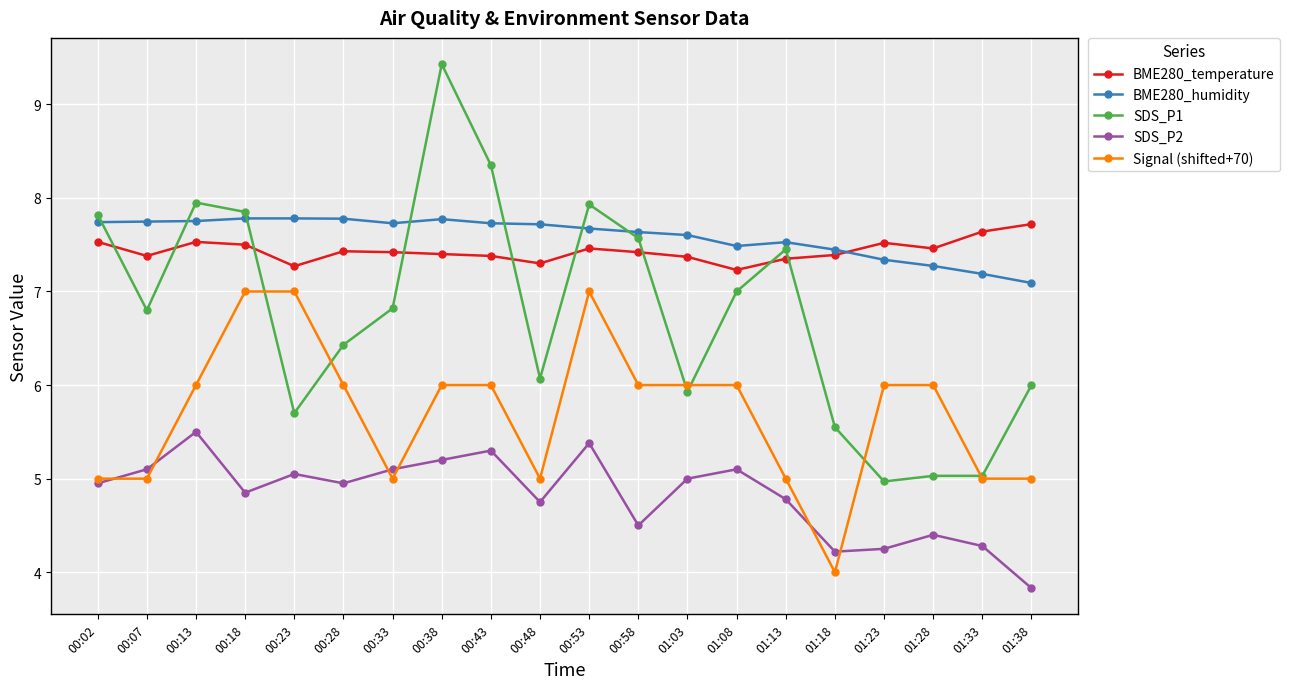

What is the label of the 4th point from the left?

00:18